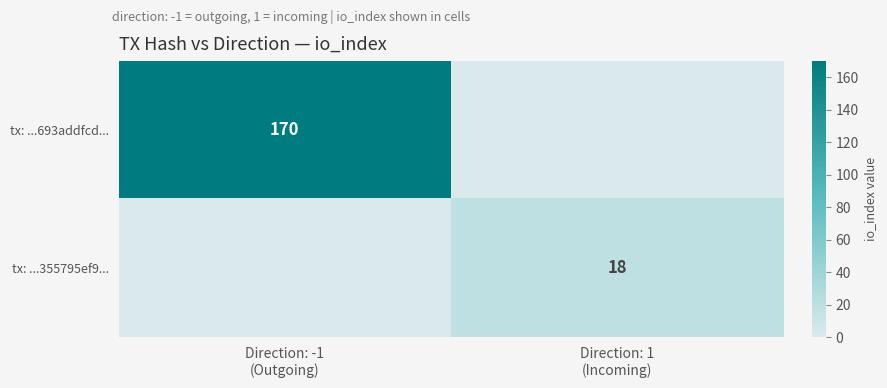

What is the sum of all tx: ...355795ef9... values?

18